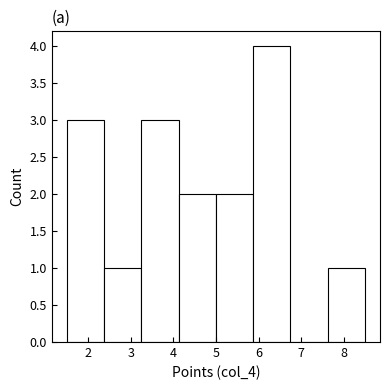

Reading left to right, list every bar in this chart as the range it spans on the x-axis followed by its height. Neither the bar edges nor the heights are printed on the chart, so give them approximately, as read against the axes.

1.5 to 2.4: 3
2.4 to 3.3: 1
3.3 to 4.1: 3
4.1 to 5.0: 2
5.0 to 5.9: 2
5.9 to 6.8: 4
6.8 to 7.6: 0
7.6 to 8.5: 1